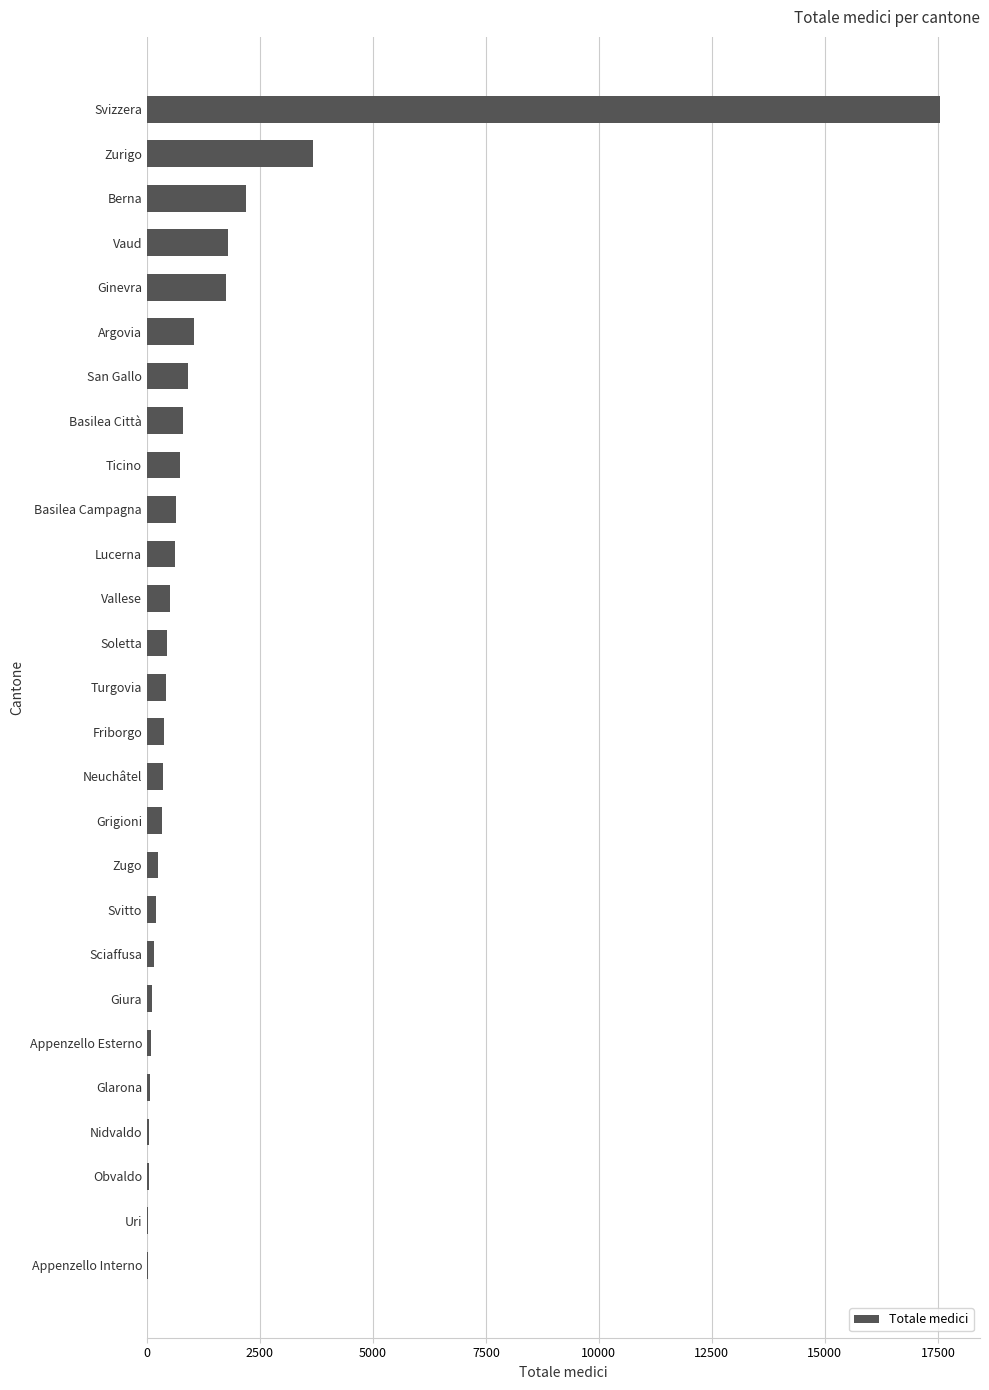

Count the number of categories in the chart.

27